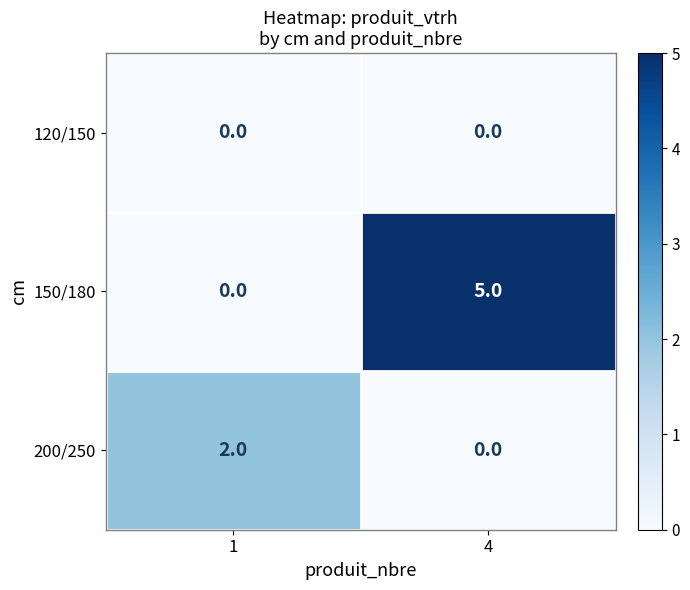

What is the sum of all 150/180 values?

5